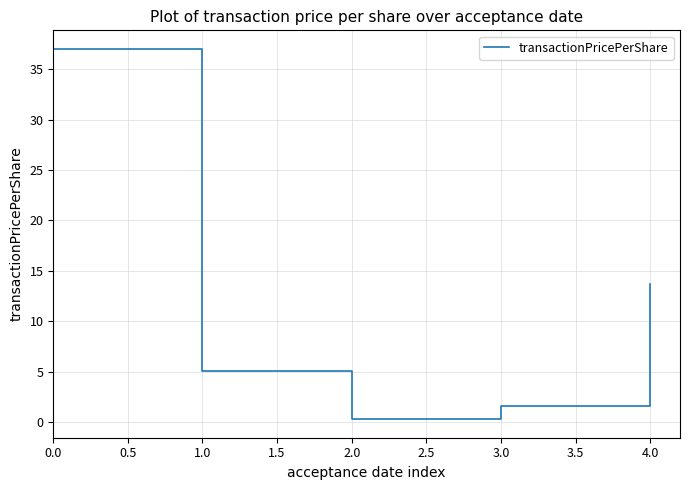

How many lines are shown in the chart?

1